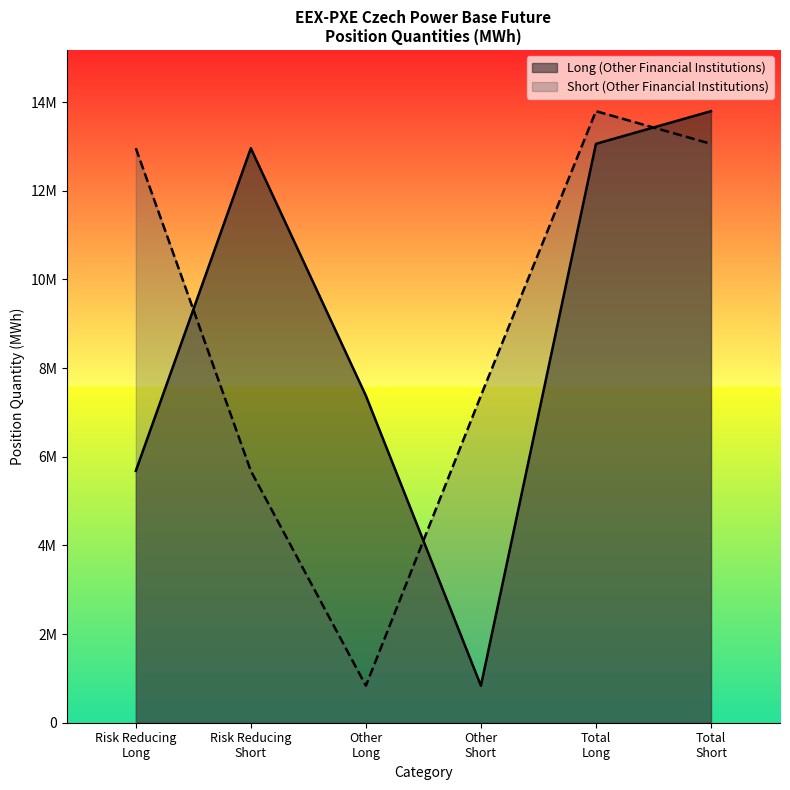

True or false: Long (Other Financial Institutions) has more than 2 points higher than both neighbors.

False